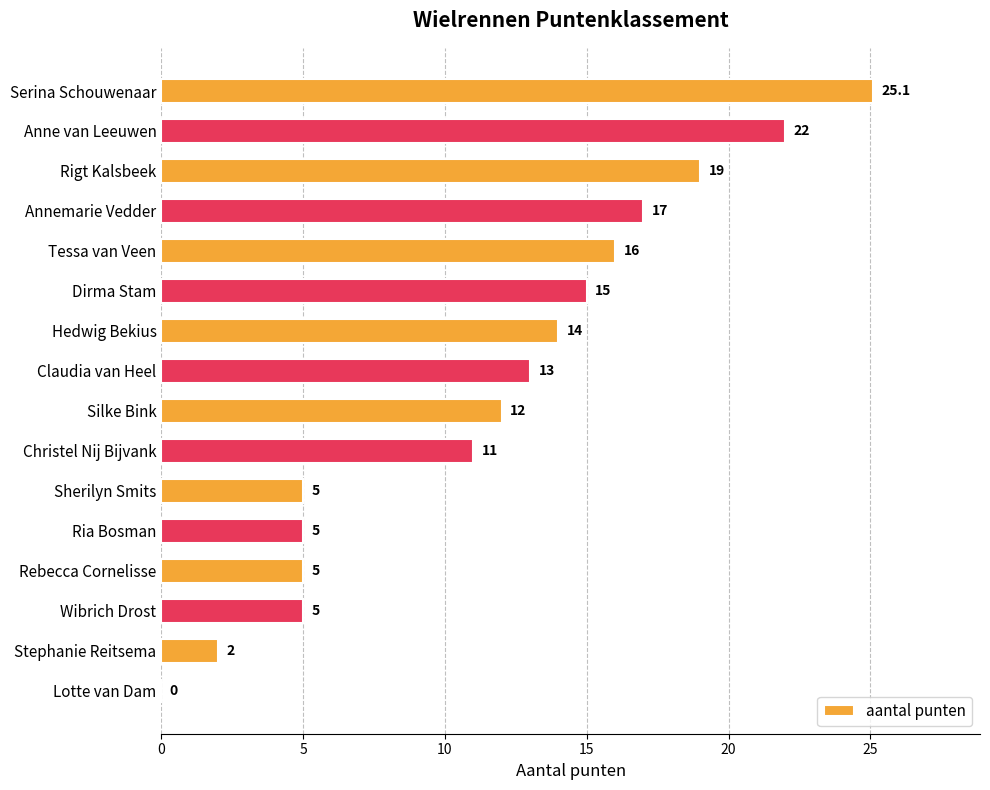

What is the sum of the values at Christel Nij Bijvank and Rigt Kalsbeek?

30.0